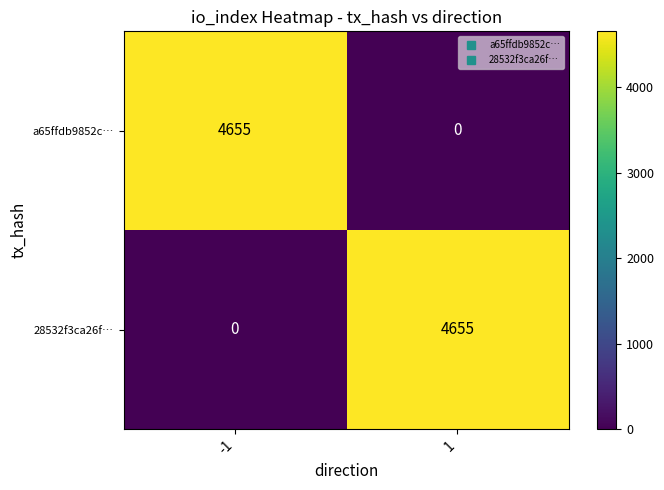

Rank the series at 1 from lowest to highest value.

a65ffdb9852c…, 28532f3ca26f…